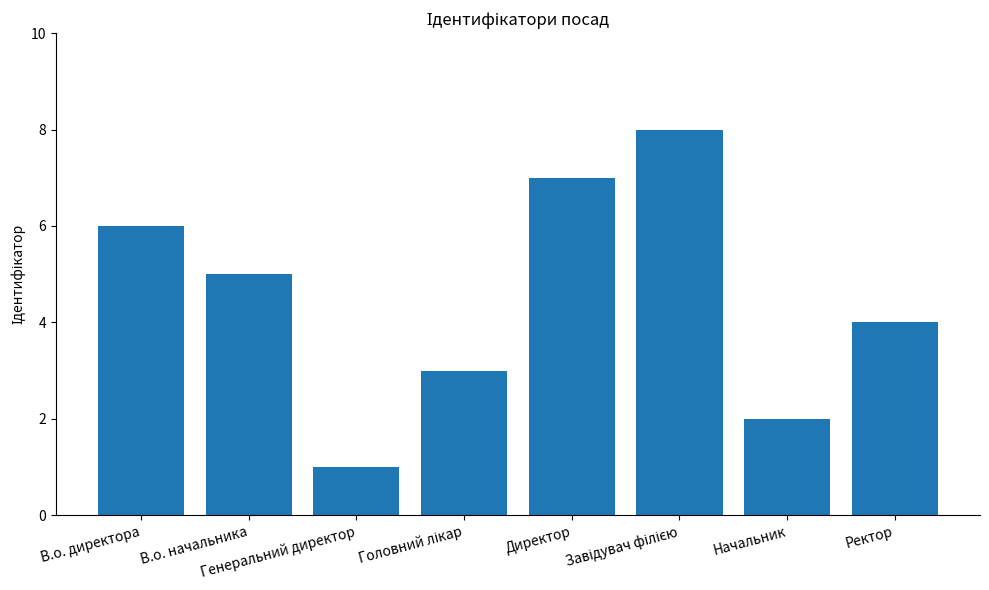

What is the greatest value displayed?

8